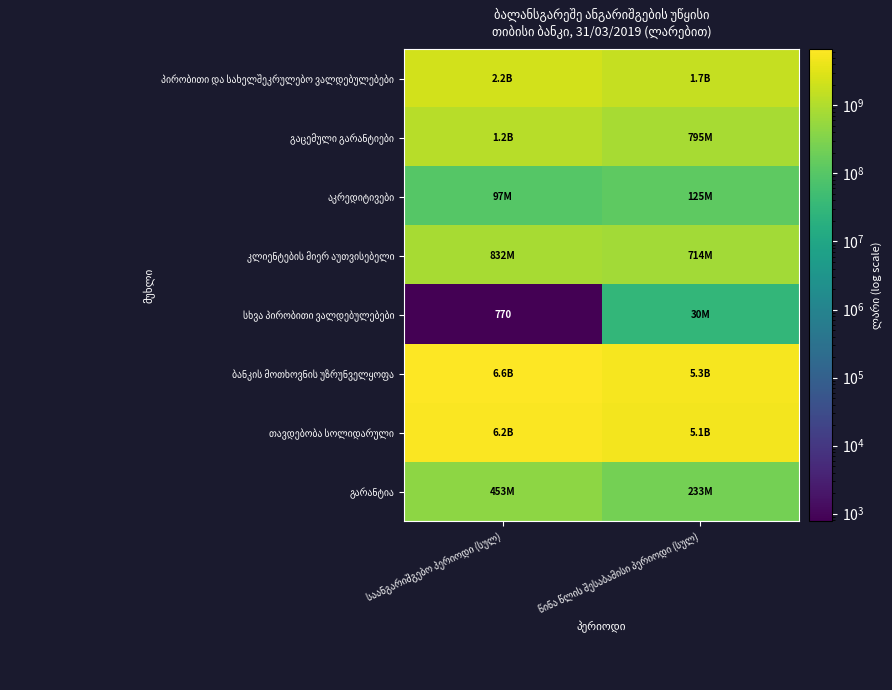

What is the difference between the maximum and minimum values in the ბანკის მოთხოვნის უზრუნველყოფა series?

1318300846.0